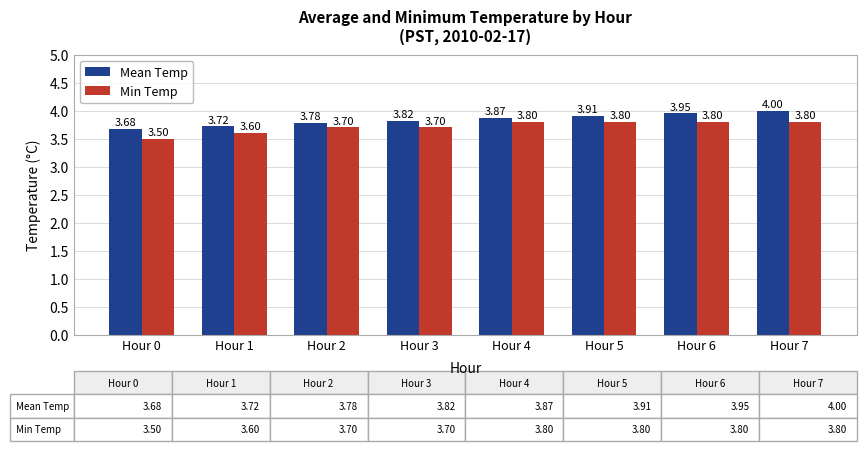

What is the value of the Min Temp bar at the 1st from the left?

3.5